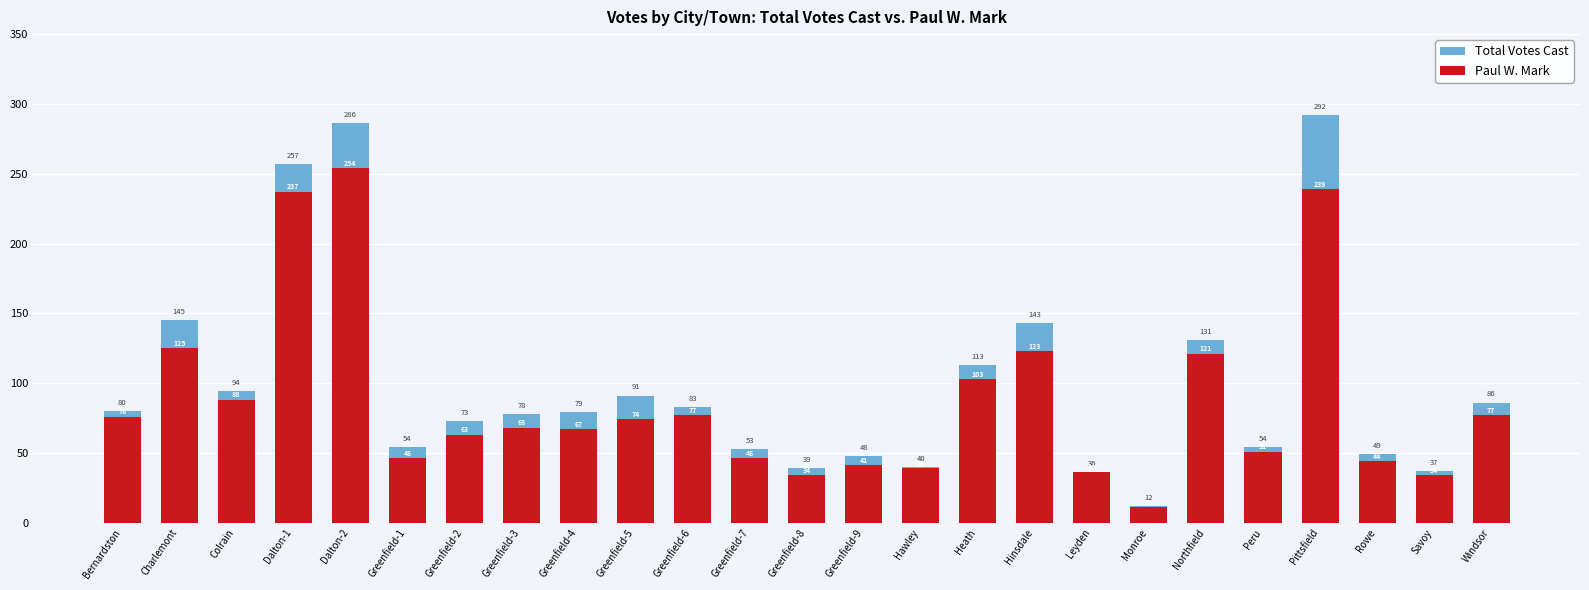

At which label is Paul W. Mark closest to 132?

Charlemont